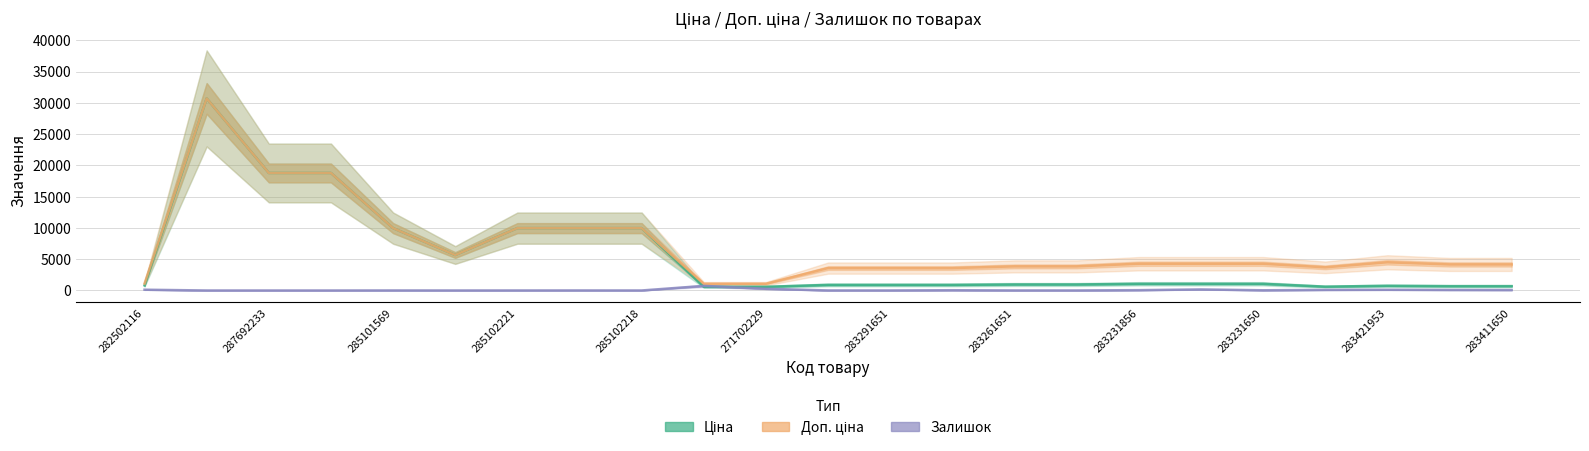

Reading left to right, extract all data points from this chart.

Ціна: 818.5	30717.1	18796.8	18796.8	9975.0	5673.8	9975.0	9975.0	9975.0	589.9	589.9	895.9	895.9	895.9	963.5	963.5	1069.8	1069.8	1069.8	617.0	752.2	694.3	694.3
Доп. ціна: 1109.2	30717.1	18796.8	18796.8	9975.0	5673.8	9975.0	9975.0	9975.0	1081.7	1081.7	3583.6	3583.6	3583.6	3854.0	3854.0	4279.1	4279.1	4279.1	3701.9	4513.3	4165.6	4165.6
Залишок: 125.0	0.0	0.0	0.0	7.0	2.0	5.0	9.0	3.0	735.0	272.0	7.0	6.0	43.0	8.0	6.0	54.0	169.0	34.0	94.0	113.0	87.0	75.0